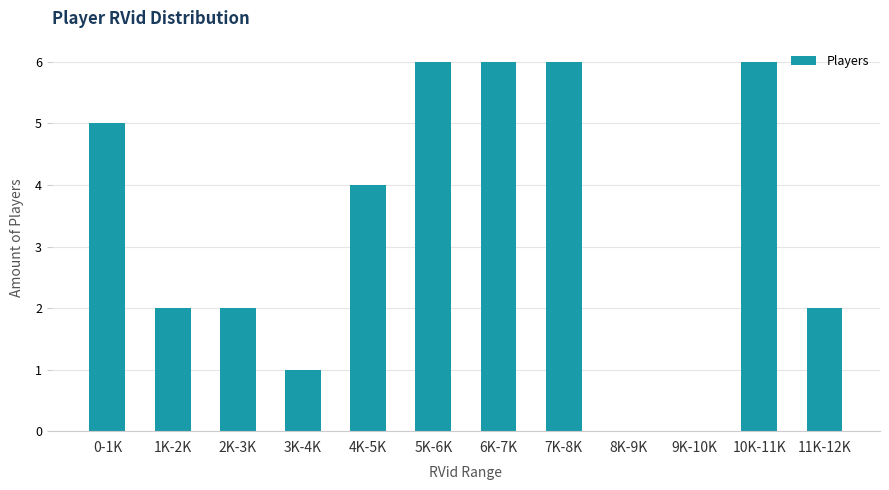

Reading right to left, extract all data points from this chart.

11K-12K=2	10K-11K=6	9K-10K=0	8K-9K=0	7K-8K=6	6K-7K=6	5K-6K=6	4K-5K=4	3K-4K=1	2K-3K=2	1K-2K=2	0-1K=5